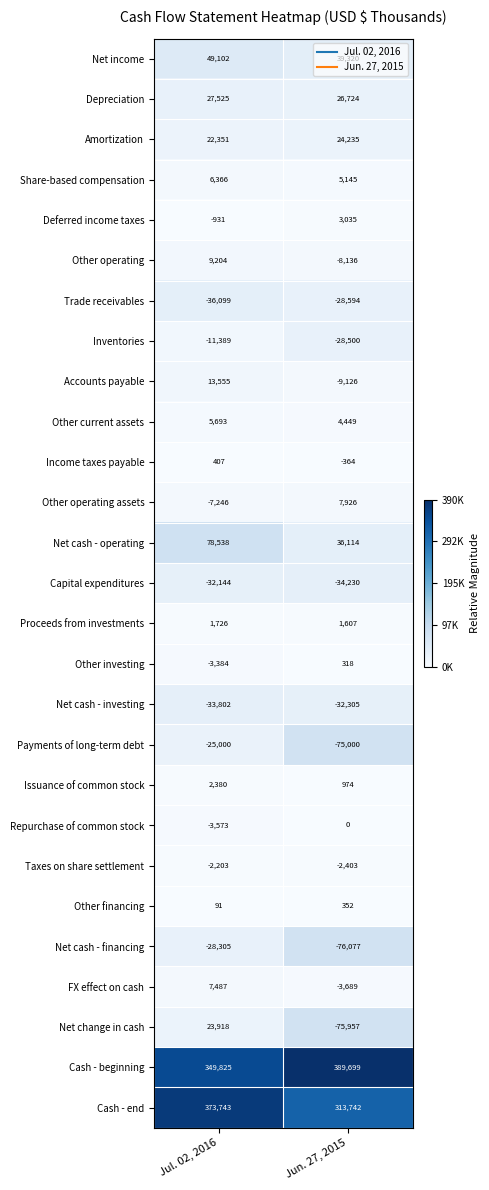

True or false: Other investing has a value of -5125 at Jul. 02, 2016.

False